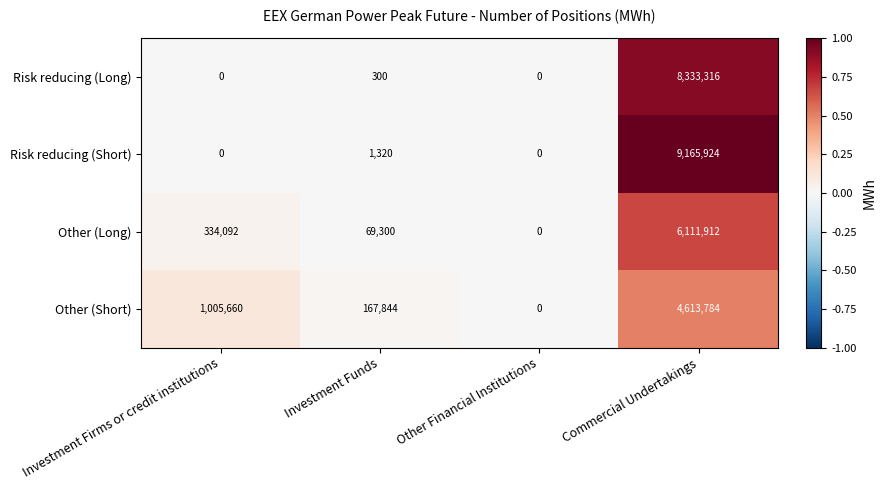

Rank the series by their average value, from highest to lowest.

Risk reducing (Short), Risk reducing (Long), Other (Long), Other (Short)